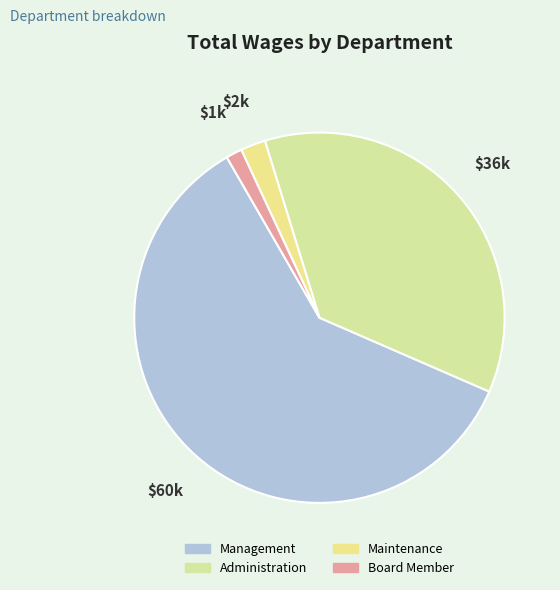

Which slice represents more than half of the pie?

Management